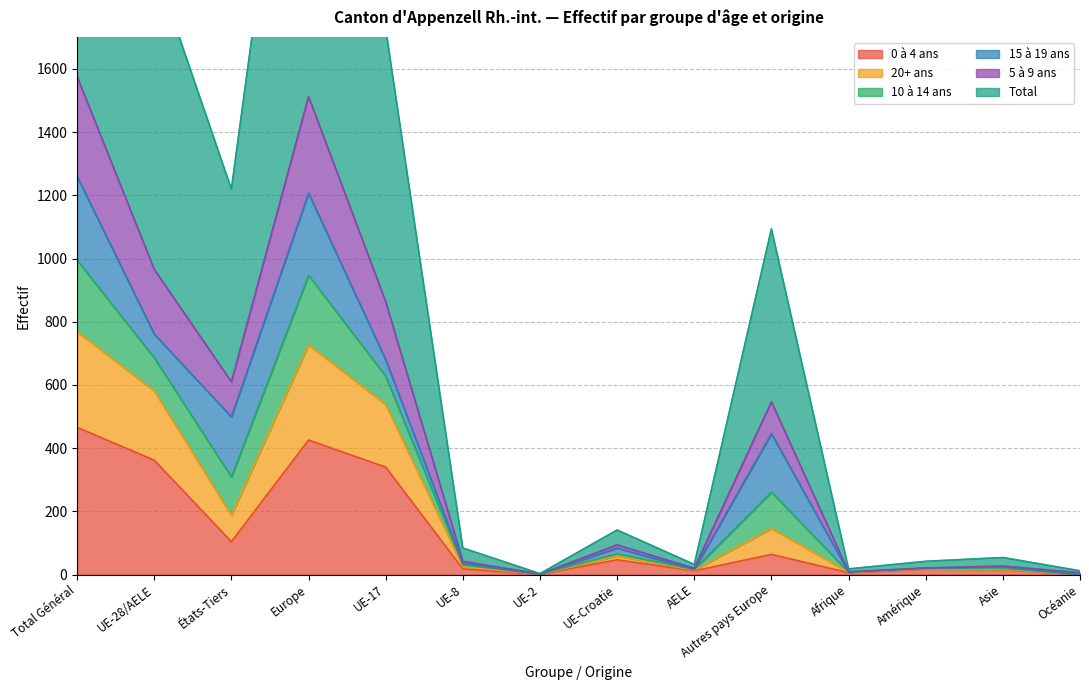

The value of 0 à 4 ans at Total Général is 466. True or false?

True